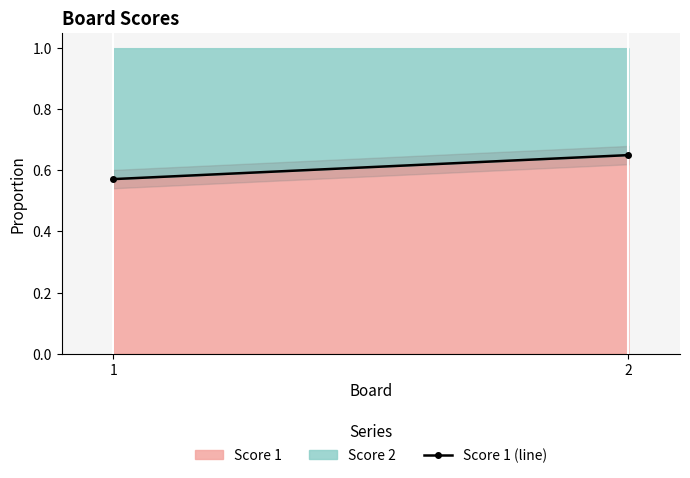

List the labels in order of value, smallest first.

1, 2